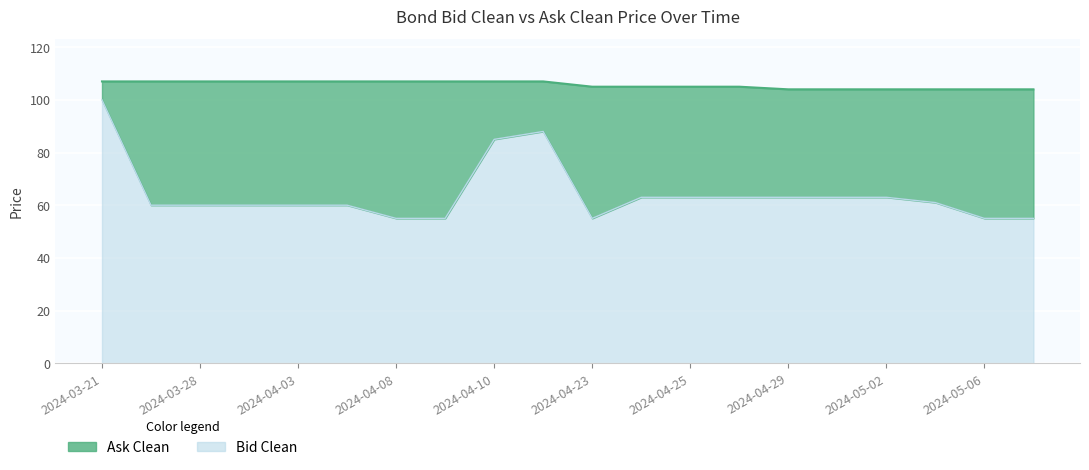

True or false: Ask Clean and Bid Clean intersect in this chart.

False